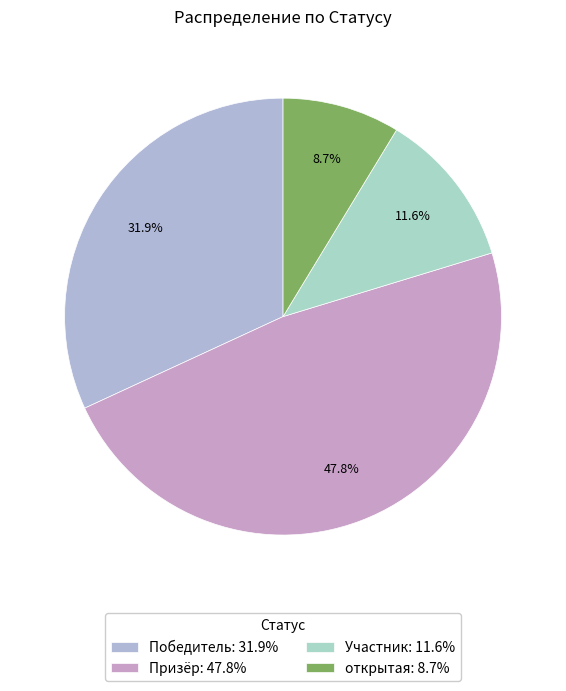

How many slices are in this pie chart?

4